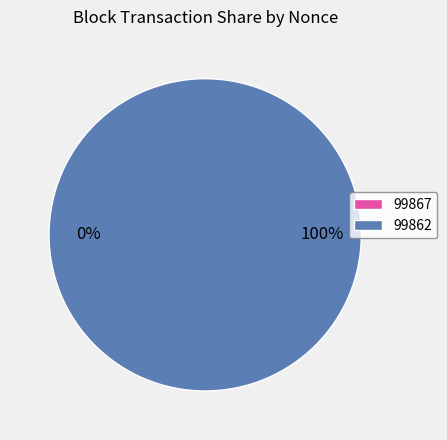

Which slice represents more than half of the pie?

99862